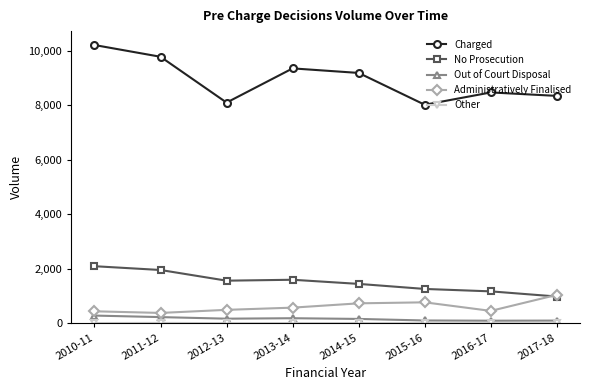

Is it true that Charged equals 8096 at 2012-13?

True